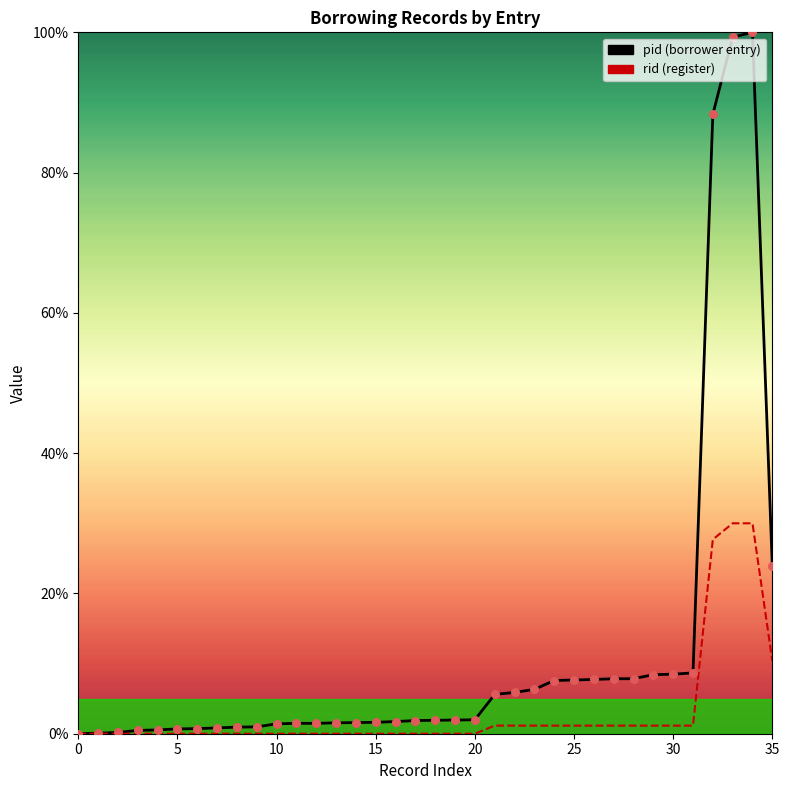

Is the value of pid at 23 greater than the value of rid at 20?

Yes